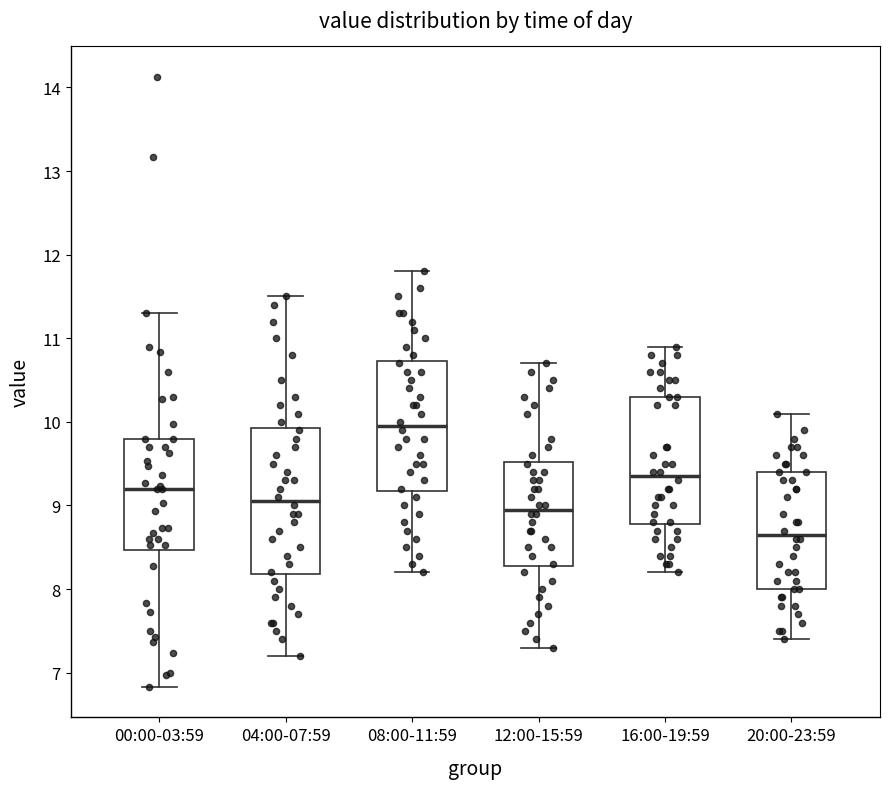

Where is the lower edge of the box for 00:00-03:59 on the y-axis? The values are not printed on the chart, so give them approximately, as read against the axis.

8.5